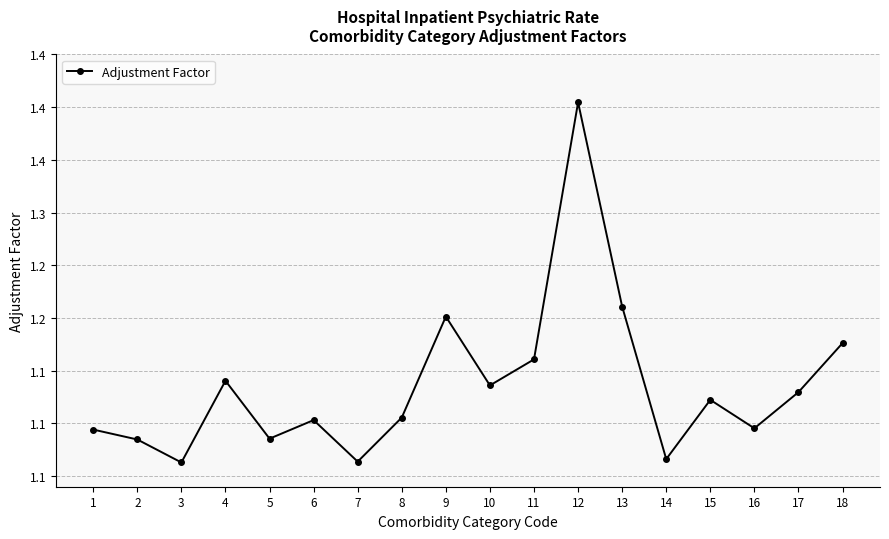

List the labels in order of value, smallest first.

3, 7, 14, 2, 5, 1, 16, 6, 8, 15, 17, 10, 4, 11, 18, 9, 13, 12